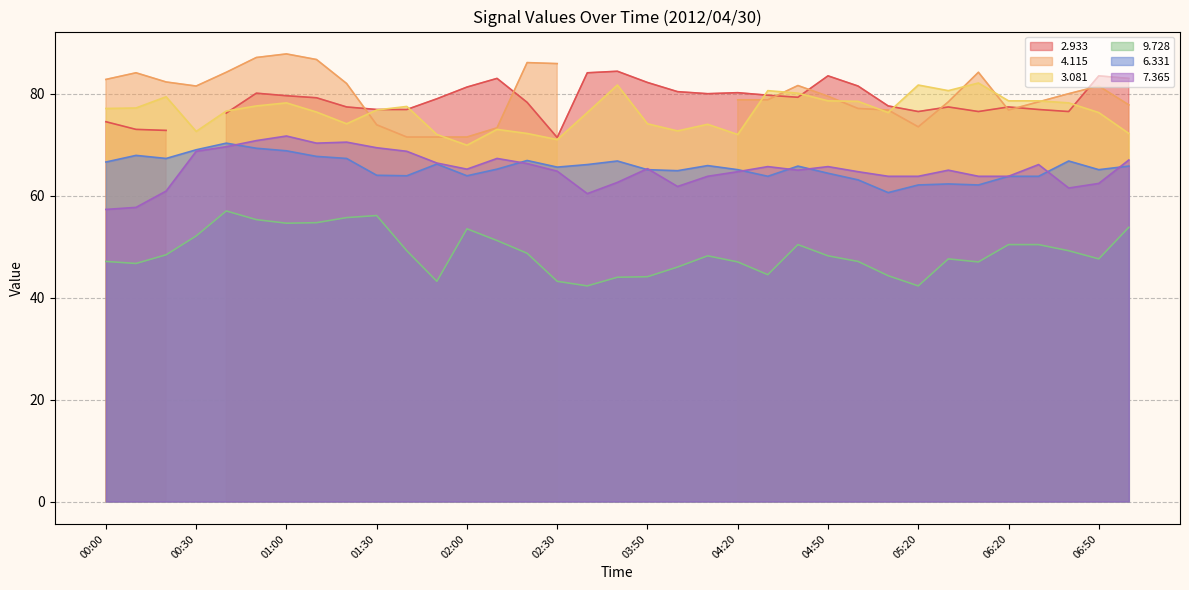

What is the minimum value for 9.728?

42.3